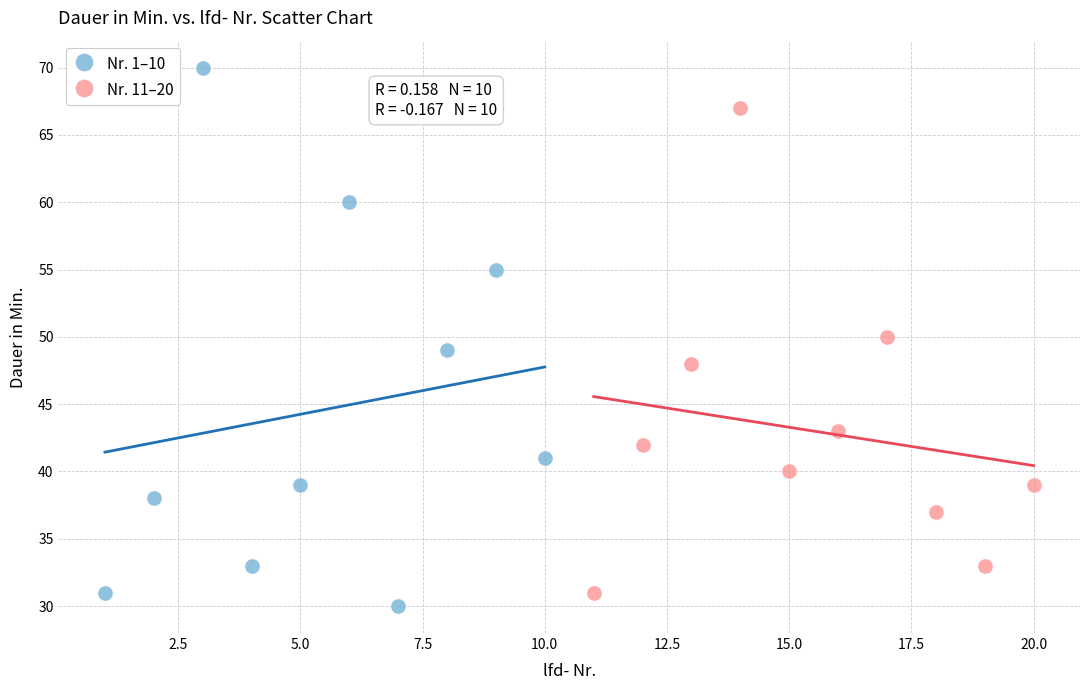

Which series contains the lowest Y value?

Nr. 1–10